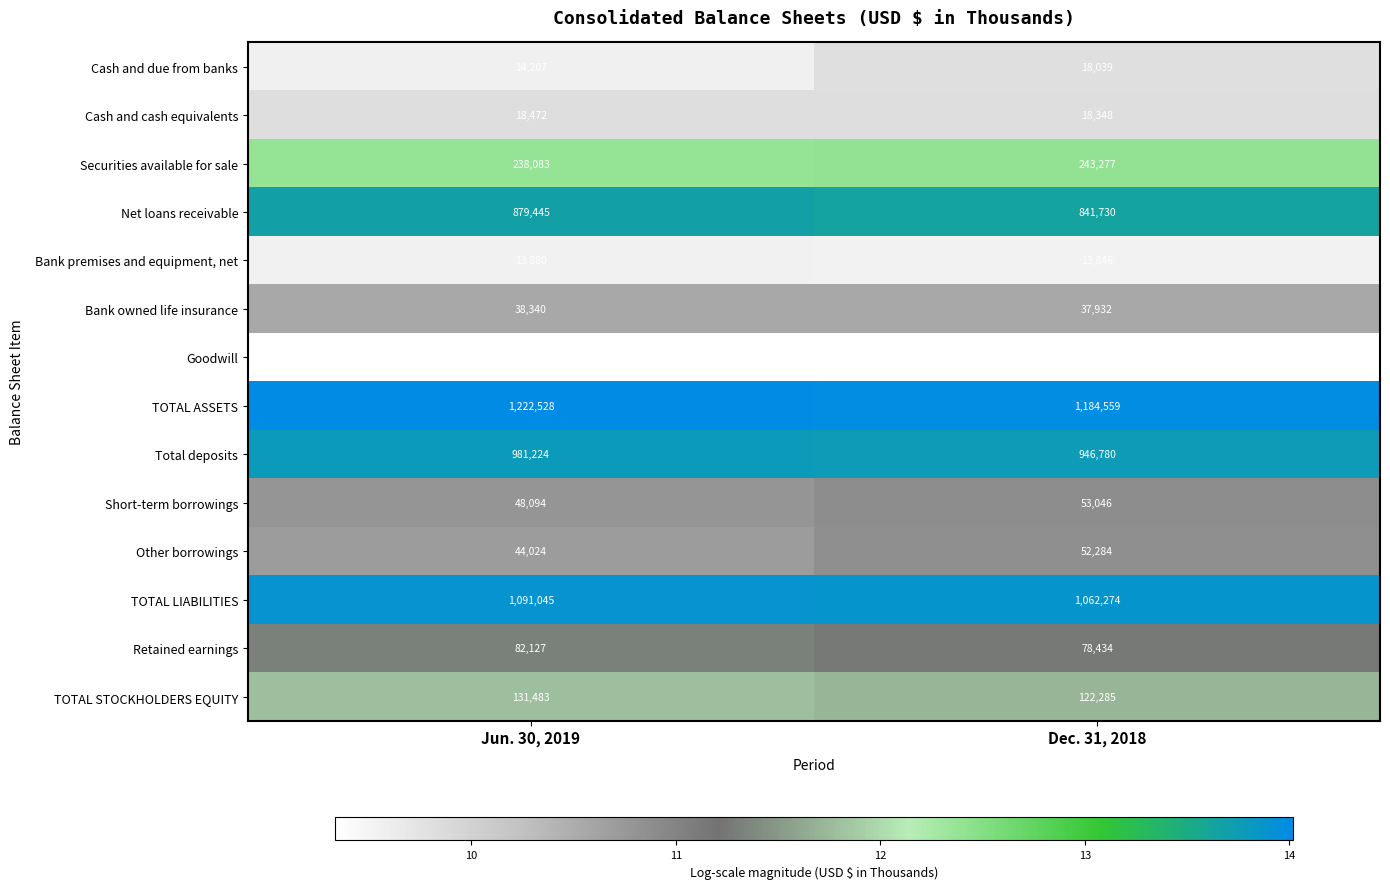

What is the sum of all TOTAL ASSETS values?

2407087